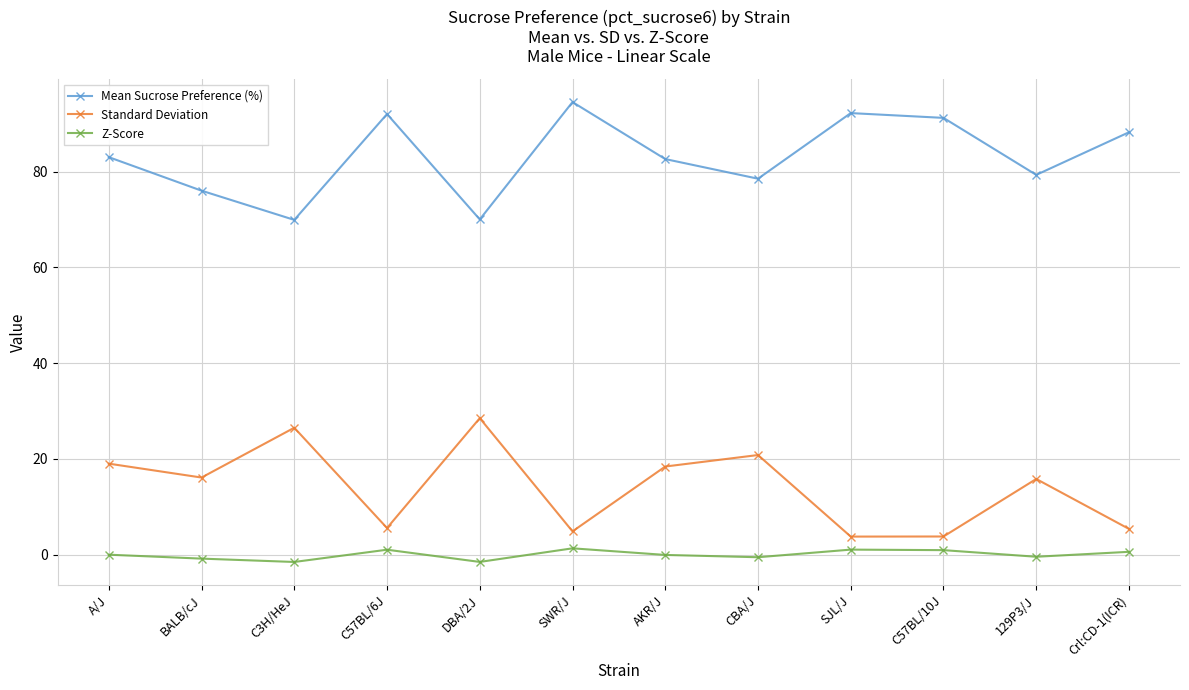

Which series has the largest total across all categories?

Mean Sucrose Preference (%)